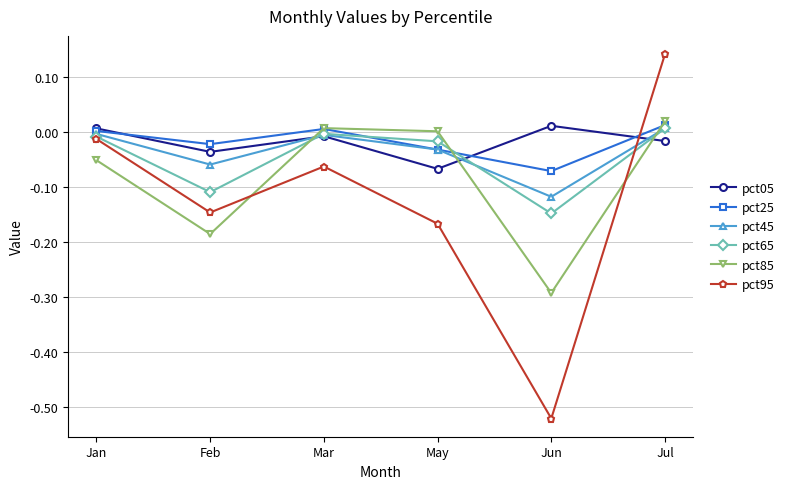

At which category is the sum across all series the highest?

Jul